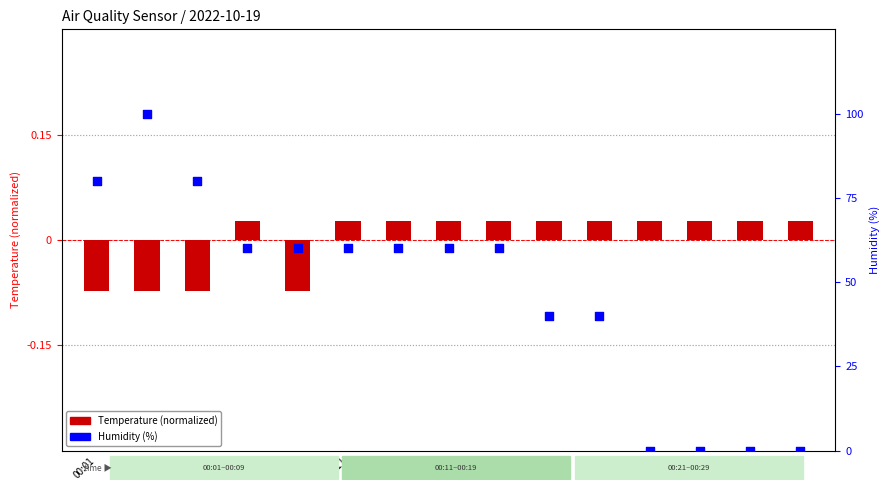

Is the value of Temperature (normalized) at 00:03 greater than the value of Humidity (%) at 00:09?

No